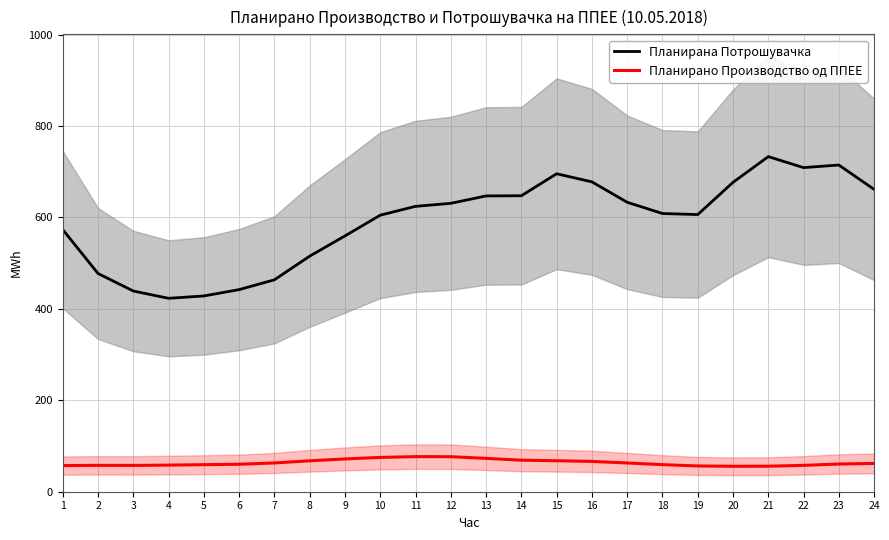

List the labels in order of Планирано Производство од ППЕЕ value, smallest first.

20, 21, 19, 1, 3, 2, 22, 4, 5, 18, 6, 23, 24, 17, 7, 16, 8, 15, 14, 9, 13, 10, 12, 11